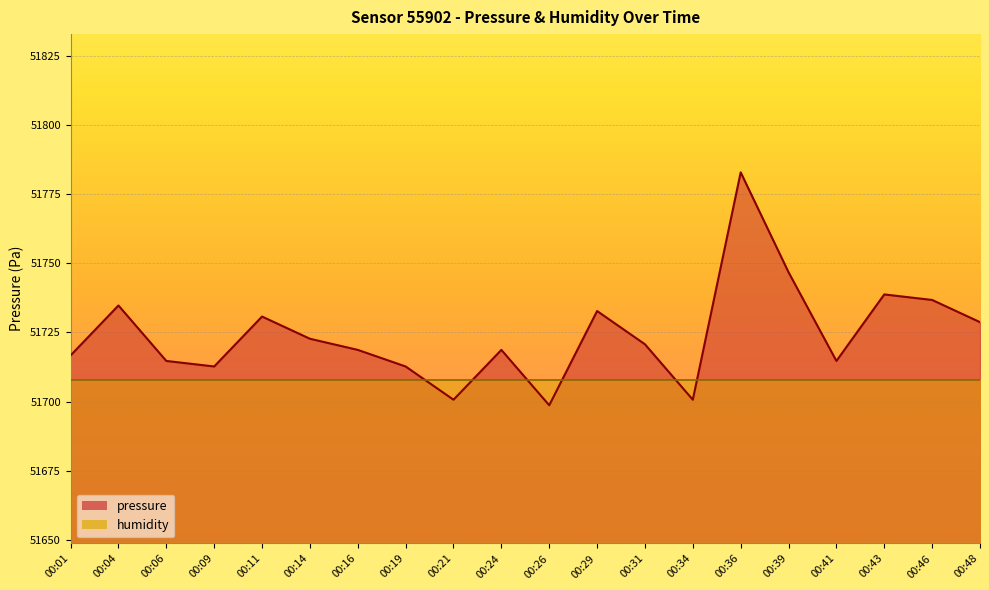

What is the difference between the second highest and minimum values?

48.1